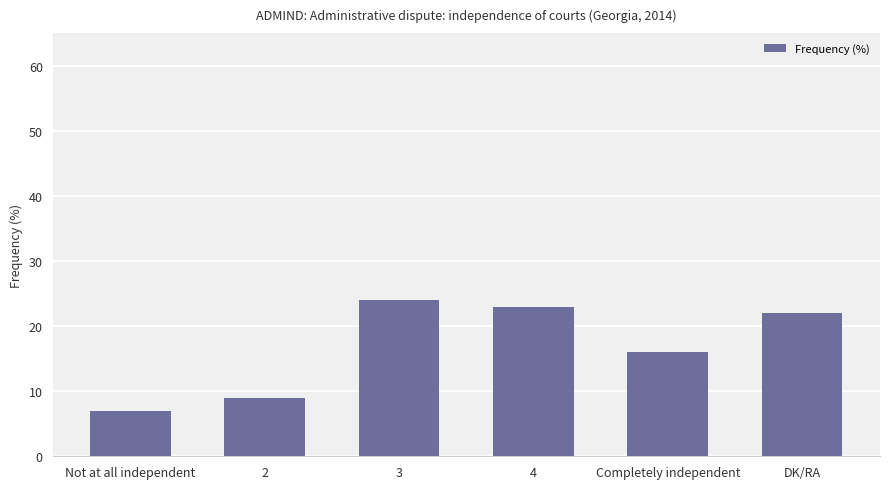

Are the bars grouped side by side (vs. stacked)?

No